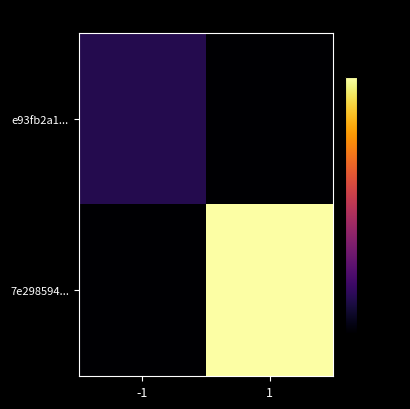

Rank the series by their maximum value, from lowest to highest.

e93fb2a1..., 7e298594...